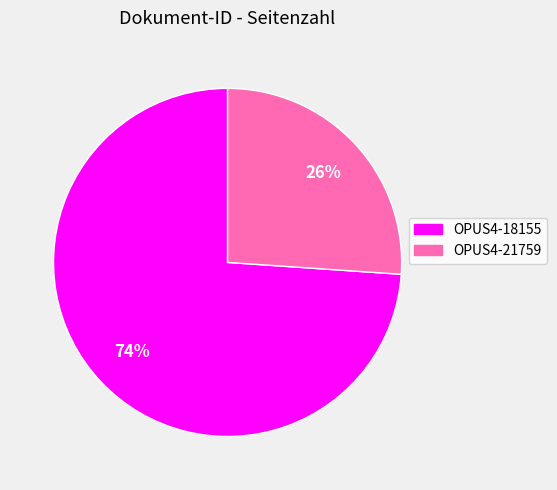

What is the smallest slice in the pie chart?

OPUS4-21759